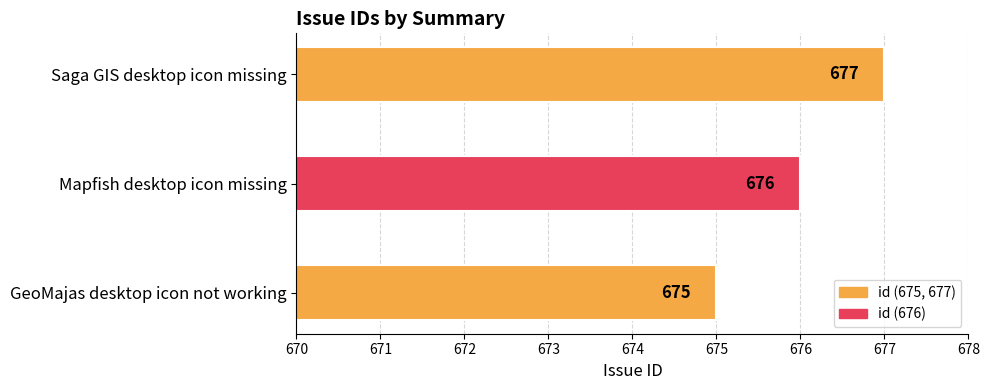

Rank the categories by value from lowest to highest.

GeoMajas desktop icon not working, Mapfish desktop icon missing, Saga GIS desktop icon missing